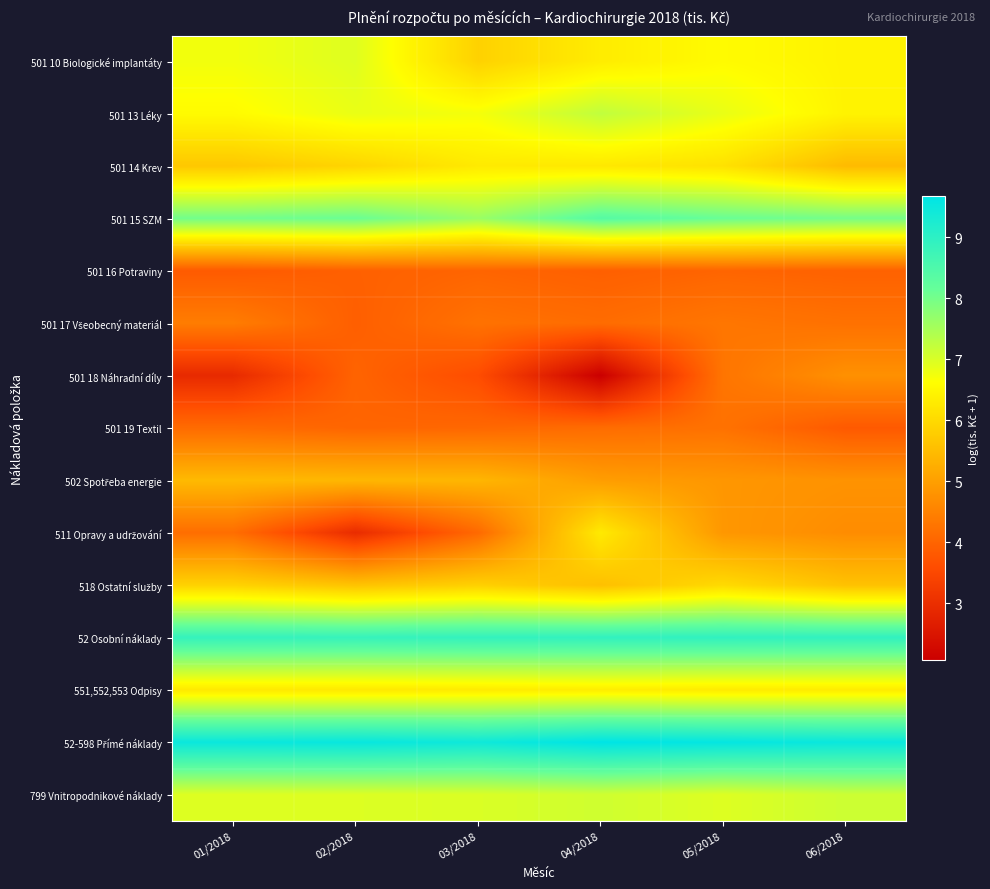

How many series are shown in this chart?

15